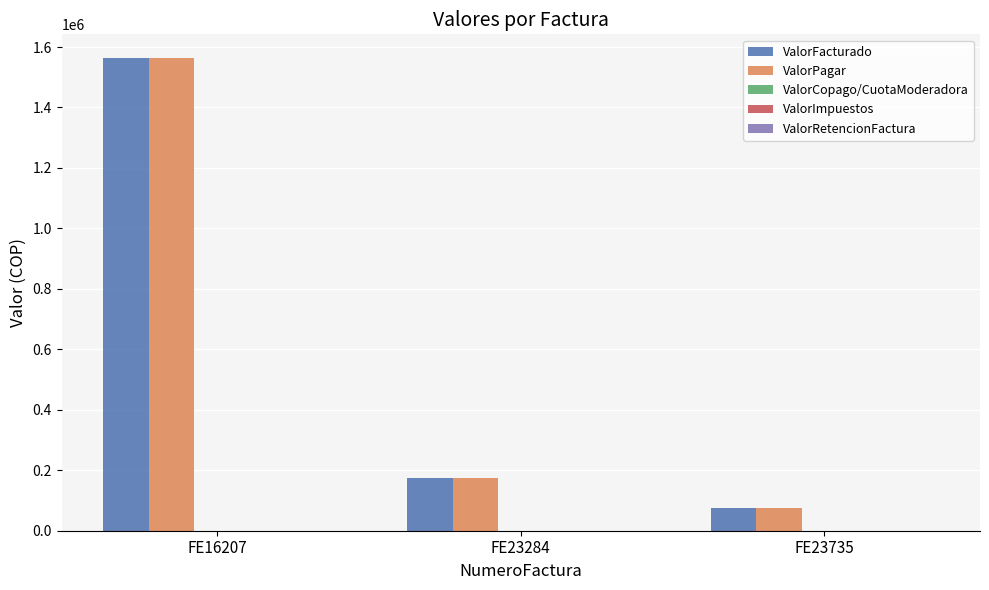

Are the bars grouped side by side (vs. stacked)?

Yes